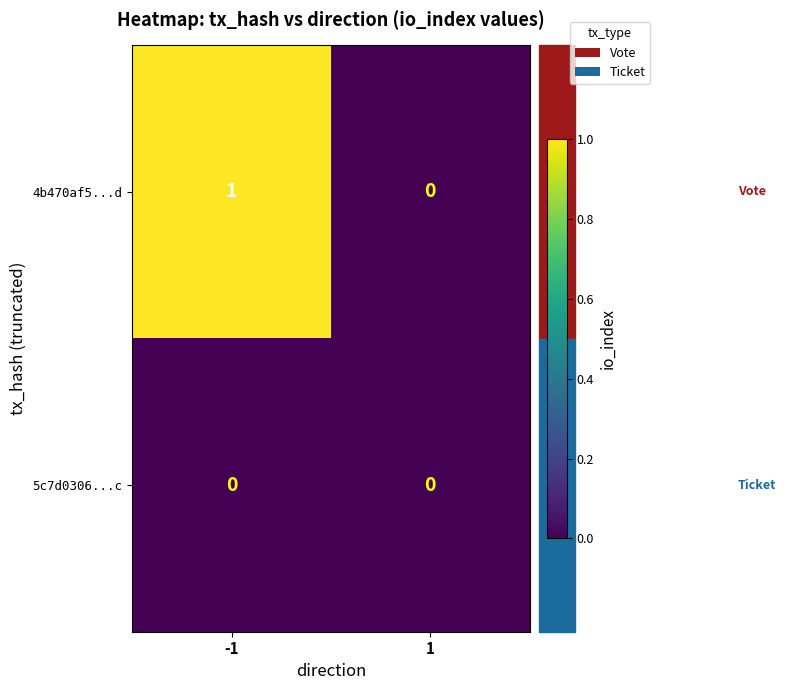

At which category is the sum across all series the highest?

-1